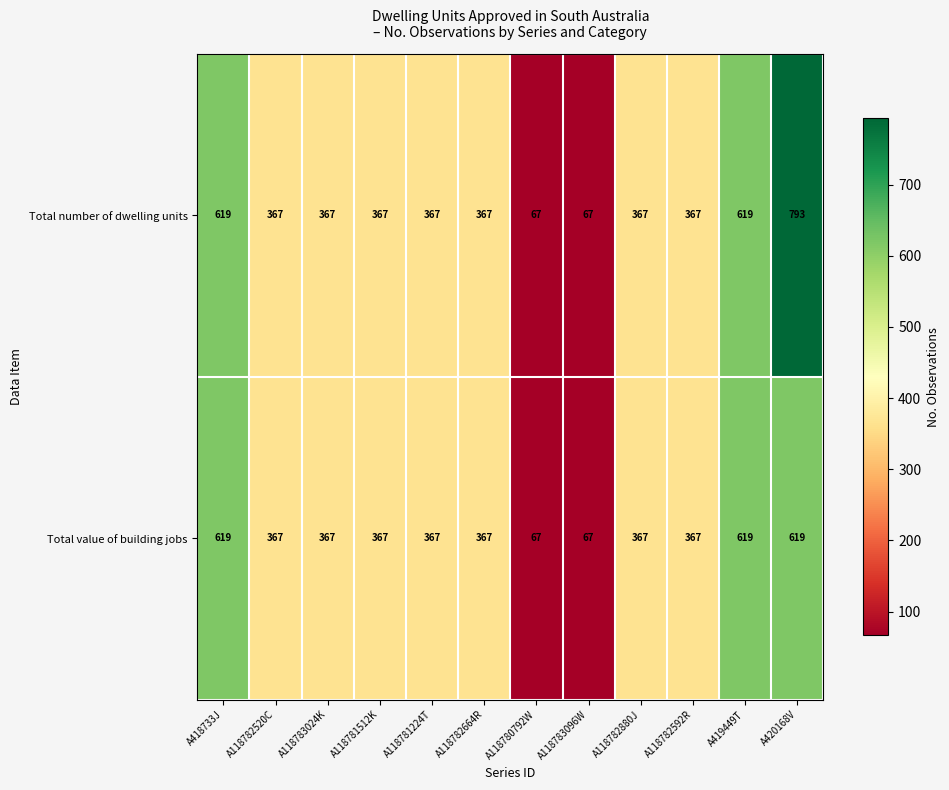

The Total value of building jobs series shows 233 at A419449T. True or false?

False